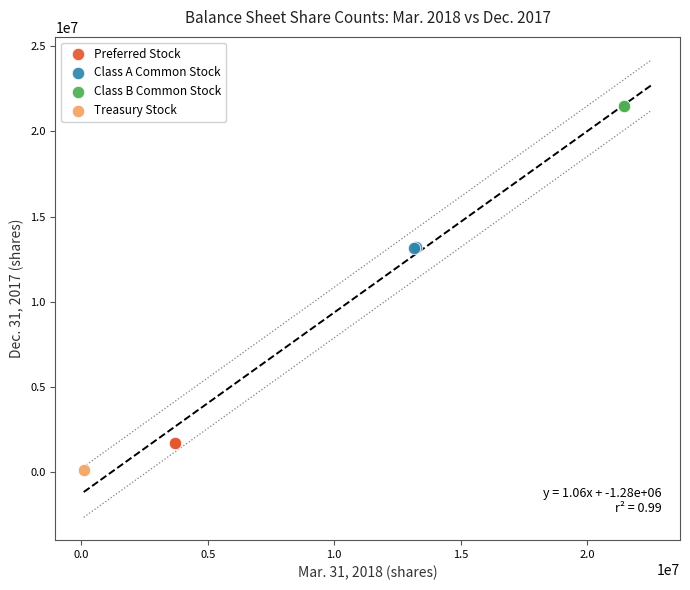

Which series reaches the maximum Y coordinate?

Class B Common Stock